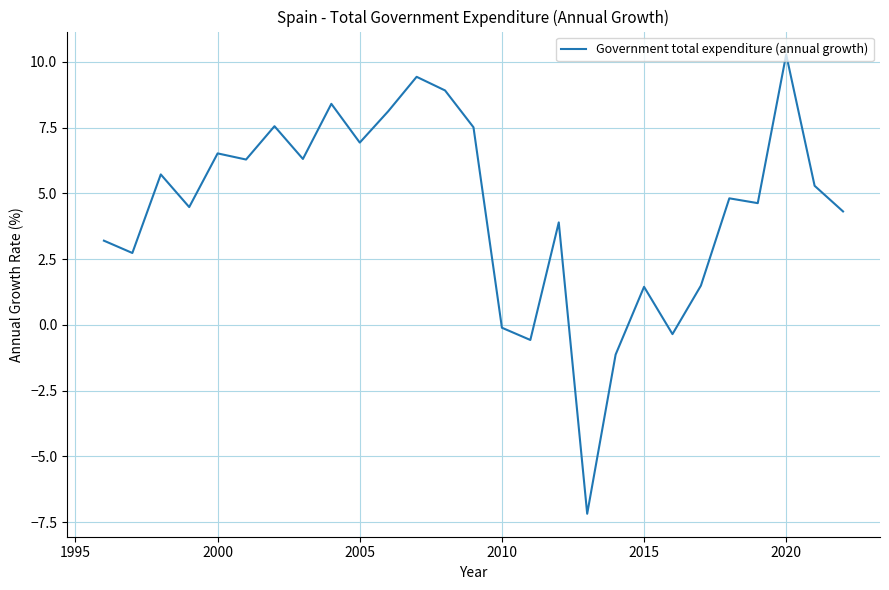

What is the greatest value displayed?

10.3